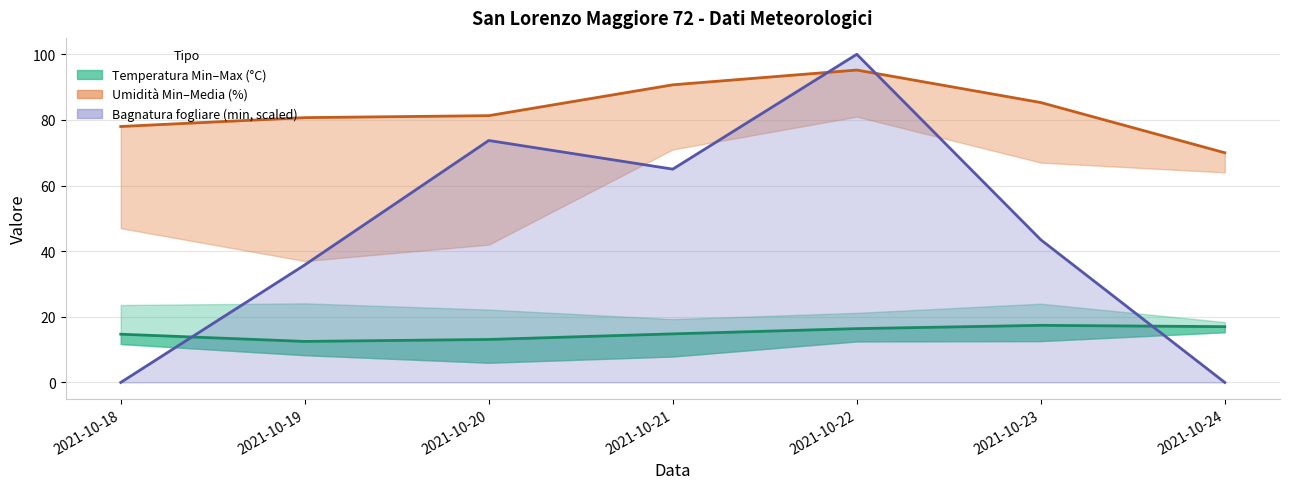

True or false: Bagnatura fogliare (min, scaled) and Umidità Media (%) intersect in this chart.

True